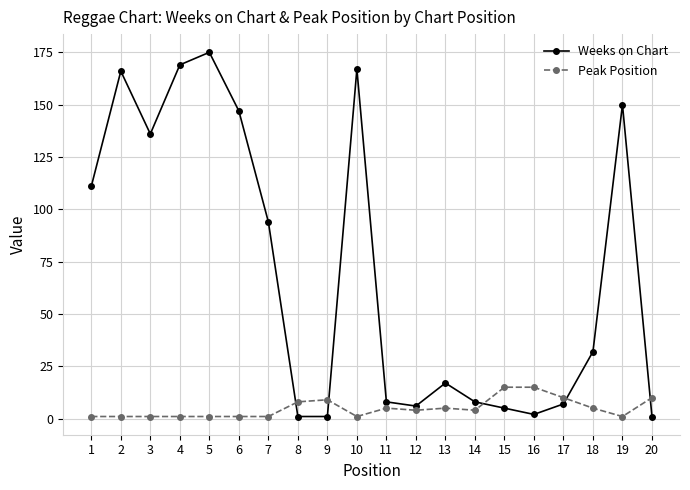

The value of Peak Position at 19 is 1. True or false?

True